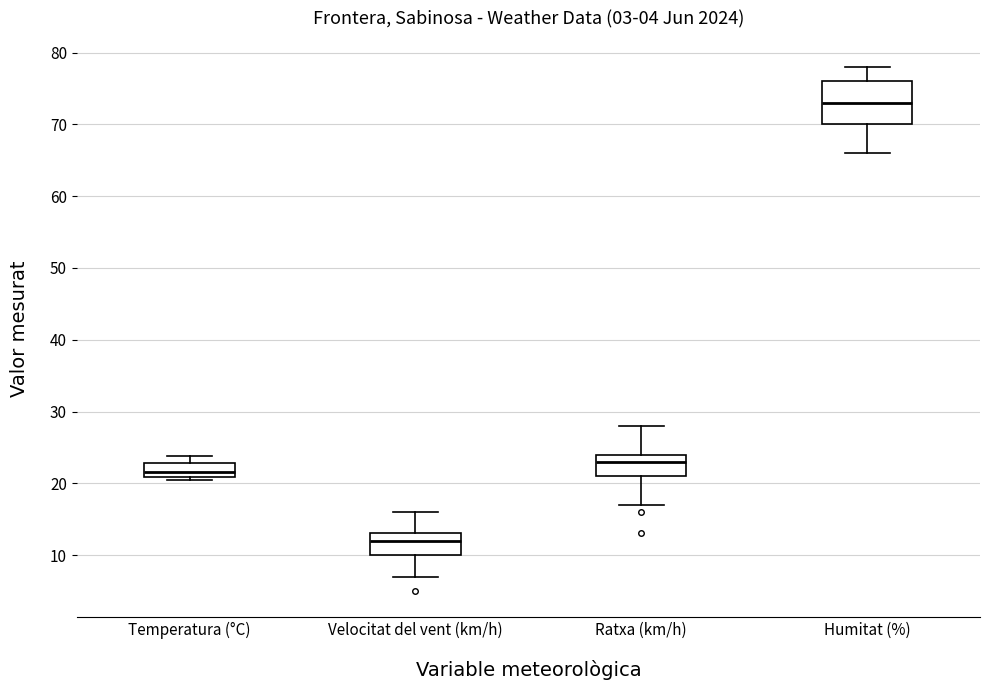

Reading left to right, read every box against the y-axis: the position of its median line, the range the box covers, and the ends of its whiskers. The values are not printed on the chart, so give them approximately, as read against the axis.

Temperatura (°C): median 22, box 21 to 23, whiskers 20 to 24
Velocitat del vent (km/h): median 12, box 10 to 13, whiskers 7 to 16
Ratxa (km/h): median 23, box 21 to 24, whiskers 17 to 28
Humitat (%): median 73, box 70 to 76, whiskers 66 to 78